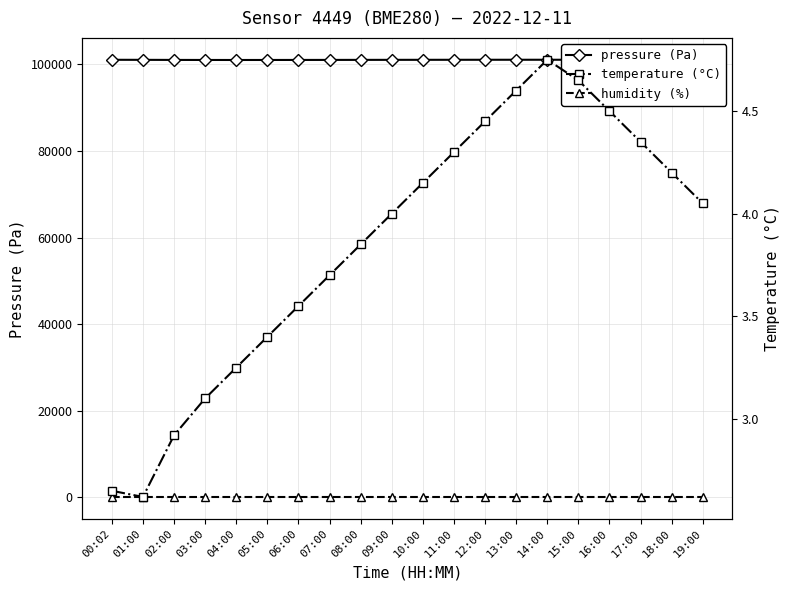

True or false: temperature (°C) has a value of 1.8 at 19:00.

False